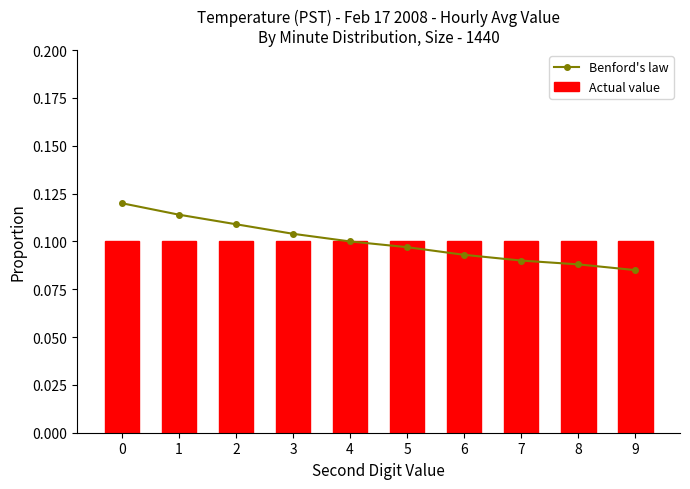

Rank the series by their maximum value, from lowest to highest.

Actual value, Benford's law